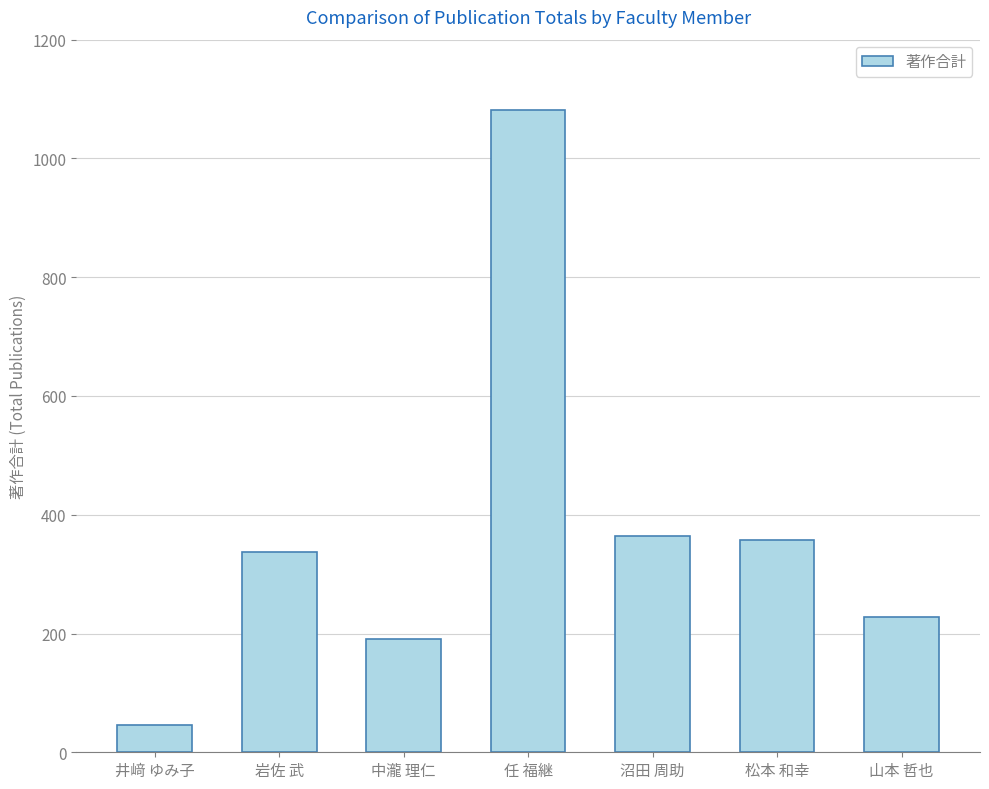

Reading left to right, extract all data points from this chart.

46	338	190	1081	365	357	228